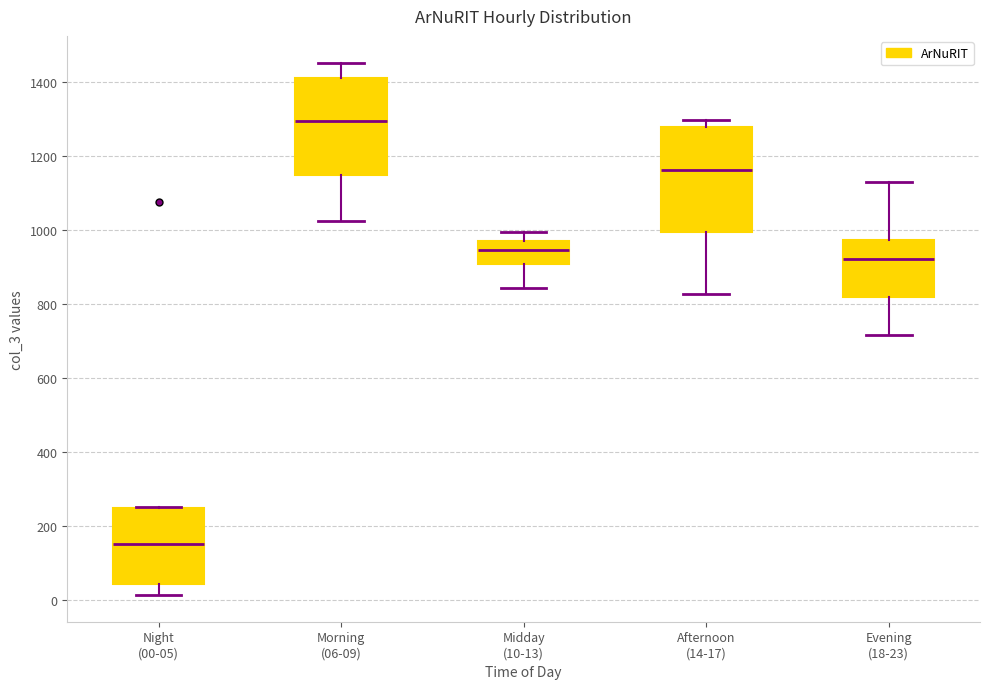

Reading left to right, transcribe this box plot: for each box, give where its median line is, the range the box spans, and where its two whiskers end, as read against the y-axis. The values are not printed on the chart, so give them approximately, as read against the axis.

Night (00-05): median 160, box 40 to 260, whiskers 20 to 260
Morning (06-09): median 1300, box 1140 to 1420, whiskers 1020 to 1460
Midday (10-13): median 940, box 900 to 980, whiskers 840 to 1000
Afternoon (14-17): median 1160, box 1000 to 1280, whiskers 820 to 1300
Evening (18-23): median 920, box 820 to 980, whiskers 720 to 1120